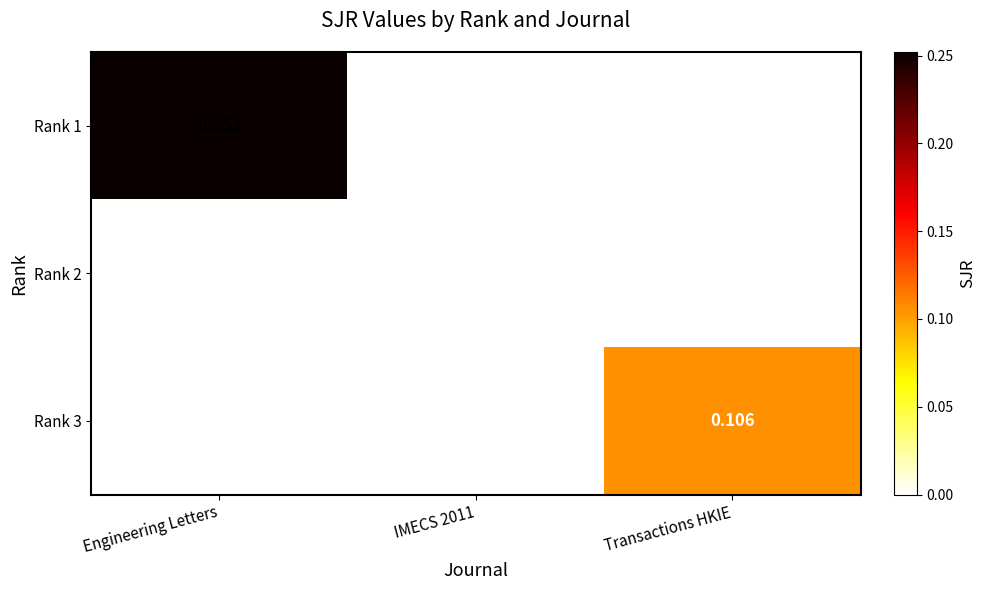

Which series changed the most between IMECS 2011 and Transactions HKIE?

Rank 3